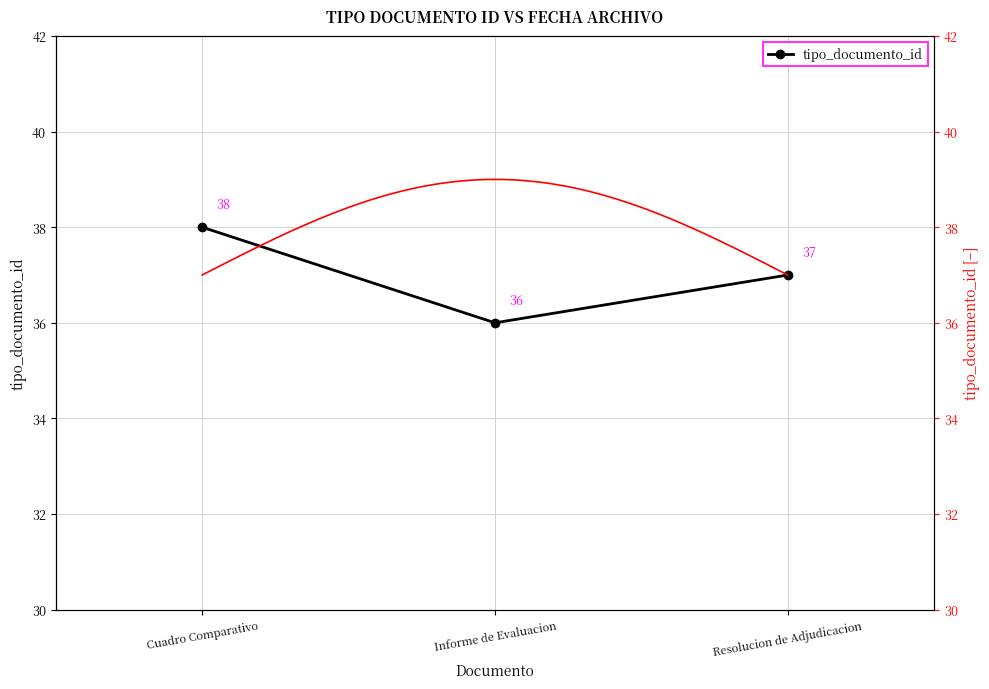

Where is tipo_documento_id nearest to the value 37?

Resolucion de Adjudicacion